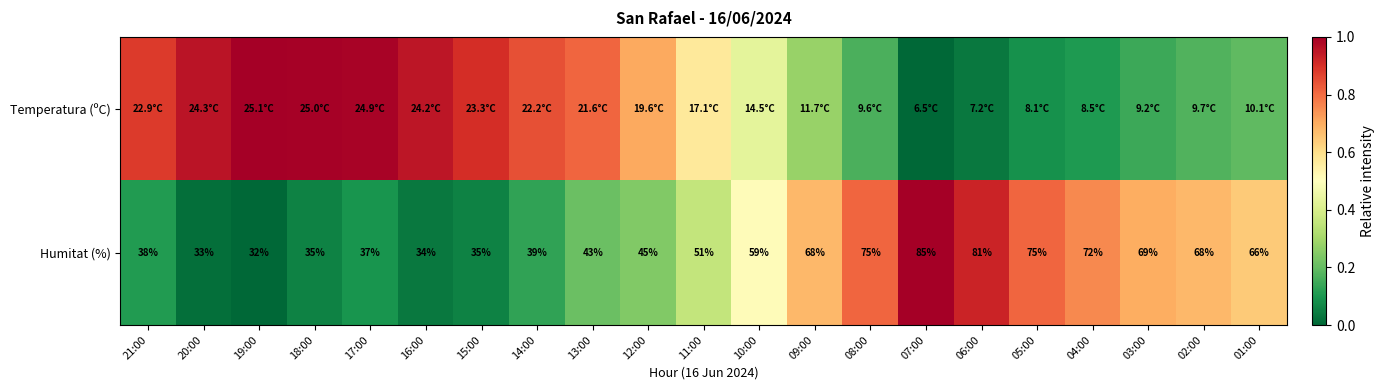

How many data points in Humitat (%) are above 0?

20